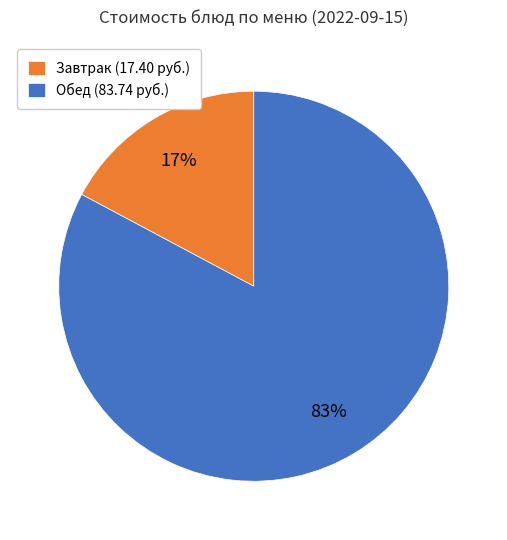

To the nearest percent, what is the combined percentage of Обед (83.74 руб.) and Завтрак (17.40 руб.)?

100%